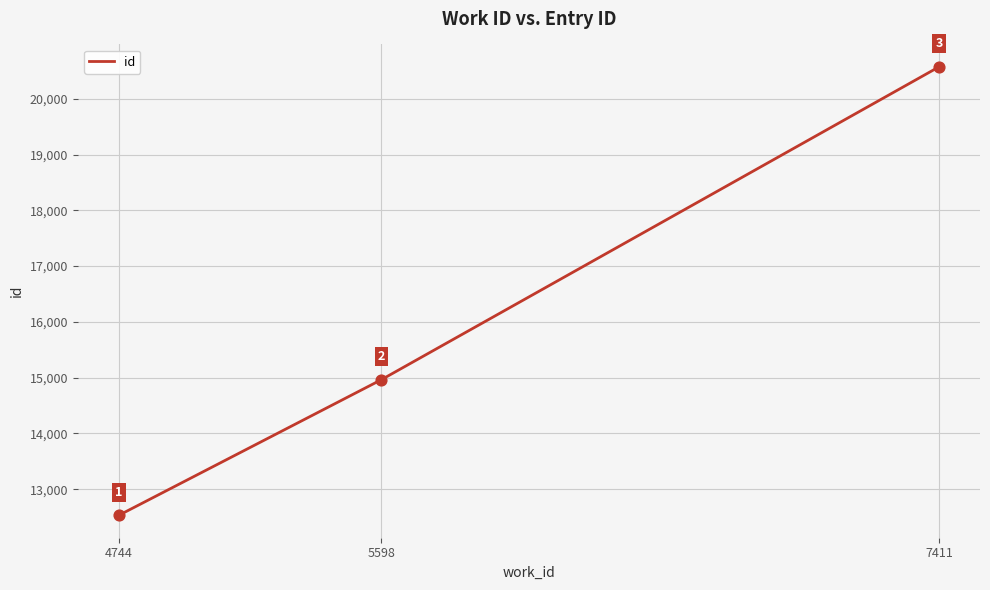

Approximately how many times larger is the value at 5598 compared to 7411?

0.7